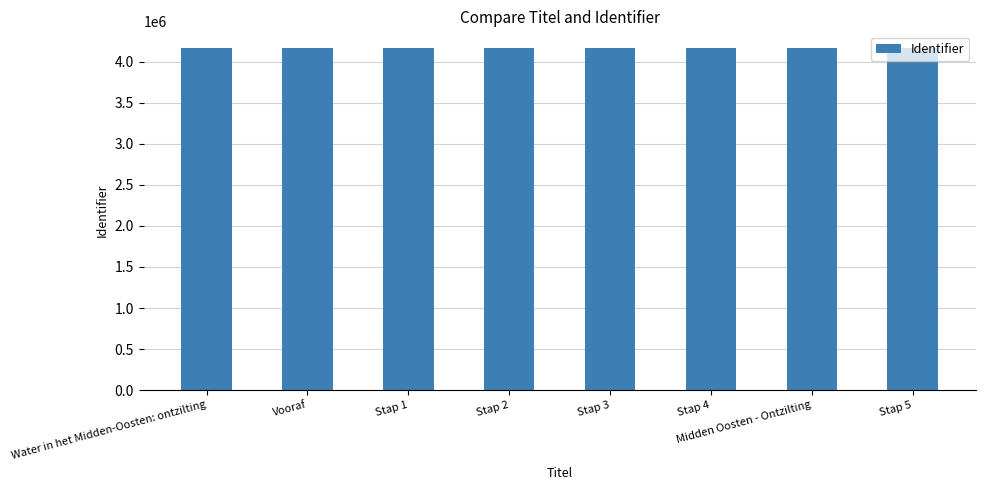

The value at Vooraf is 4163885. True or false?

True